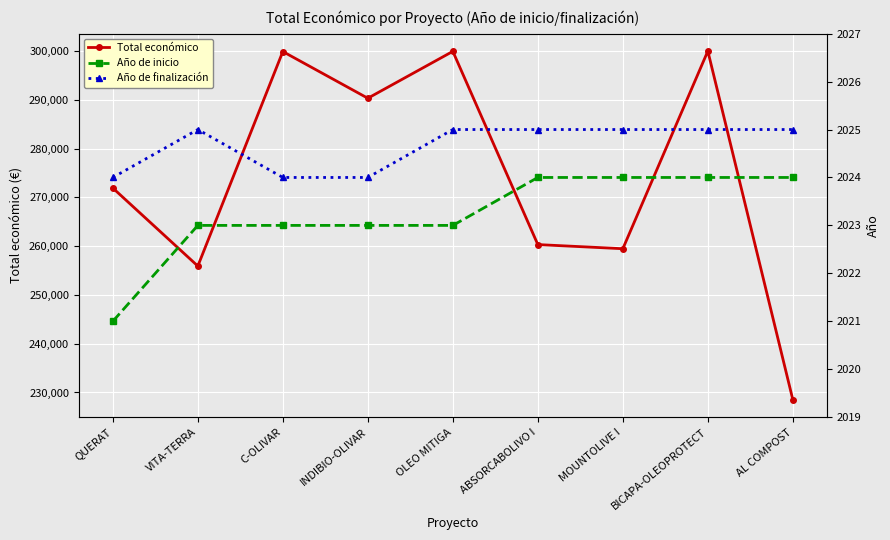

What is the difference between the second highest and second lowest values in the Año de finalización series?

1